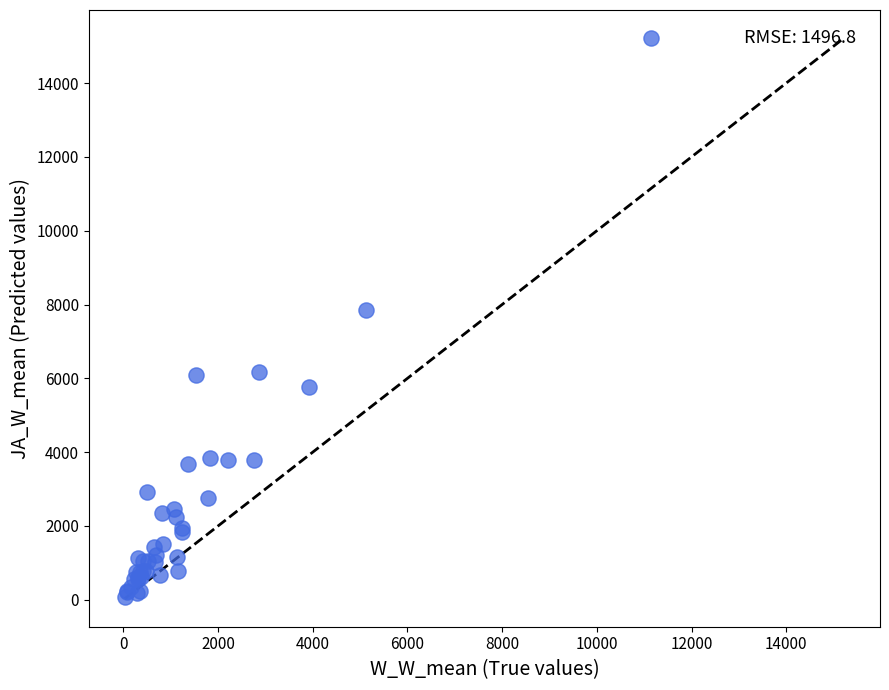

What Y value in the scatter plot is closest to 7644?

7853.3